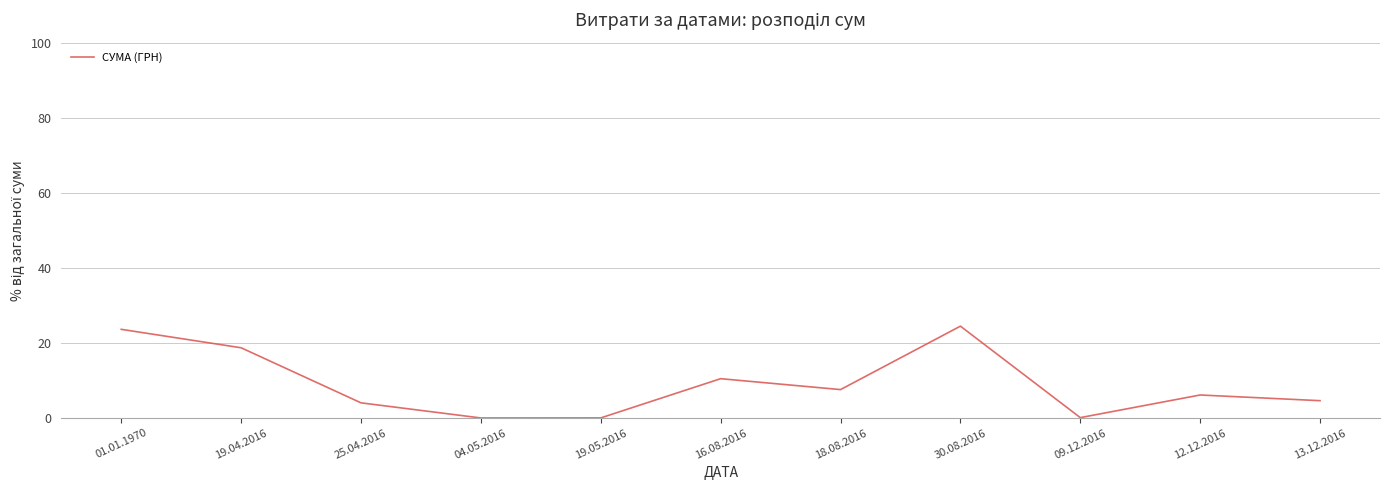

What position from the right is 25.04.2016?

9